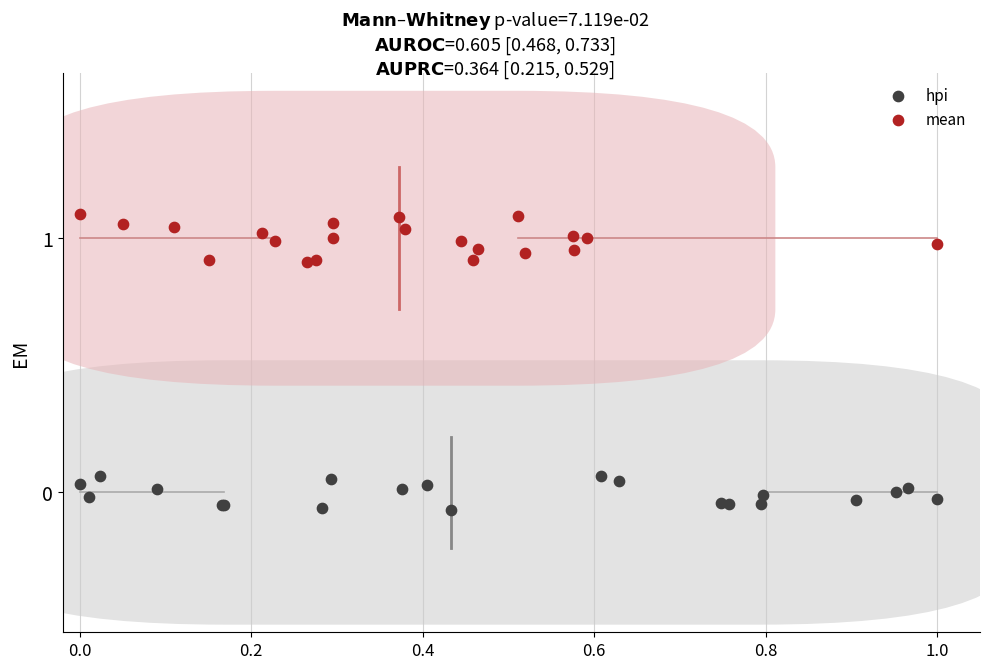

What are all the series names shown in the legend?

hpi, mean